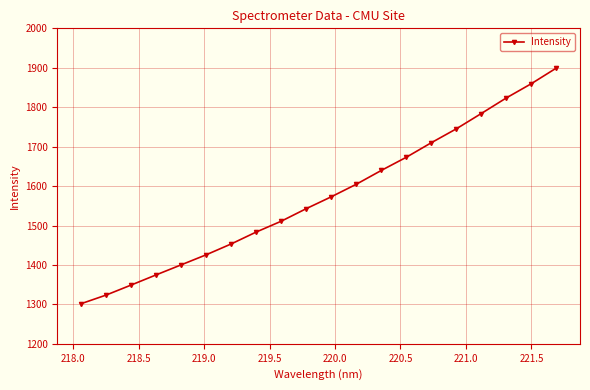

What is the value of the 5th point from the left?

1400.2